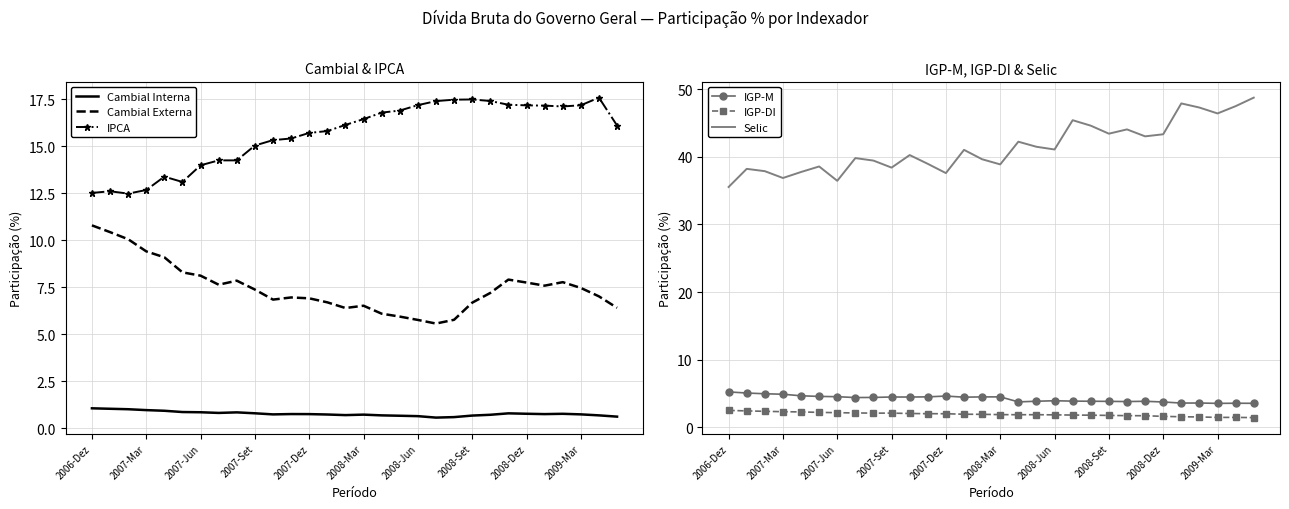

True or false: IGP-M and Cambial Externa cross at least once.

False